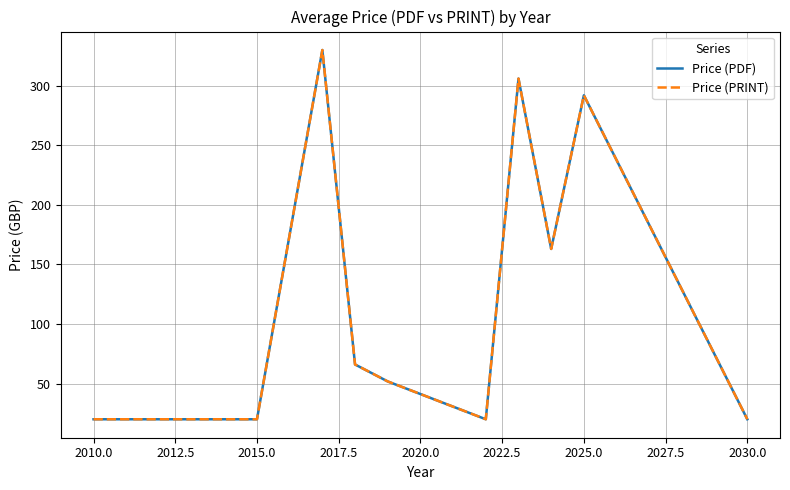

Does the chart display data point markers on the line(s)?

No